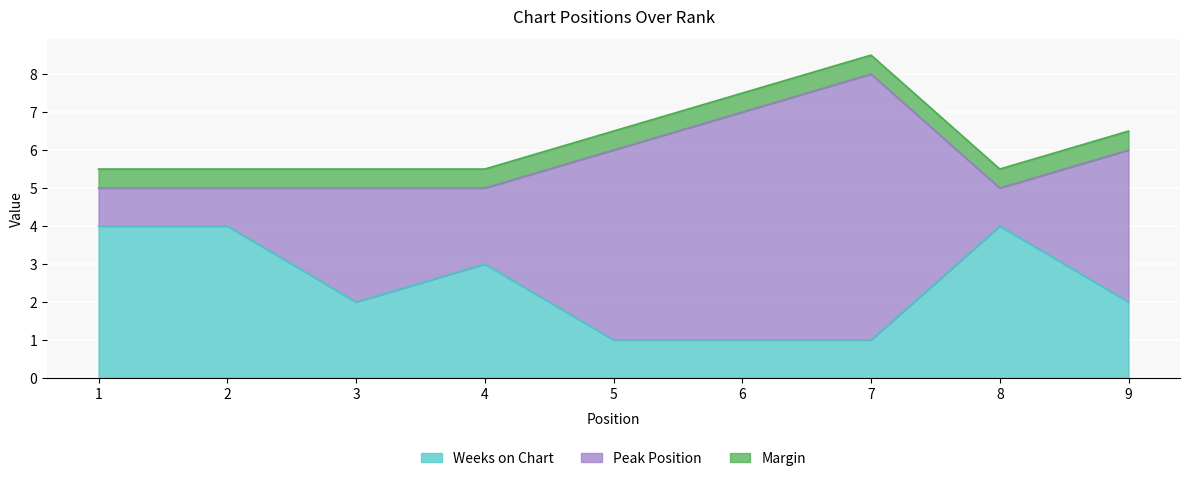

What value does the data have at 3?

2